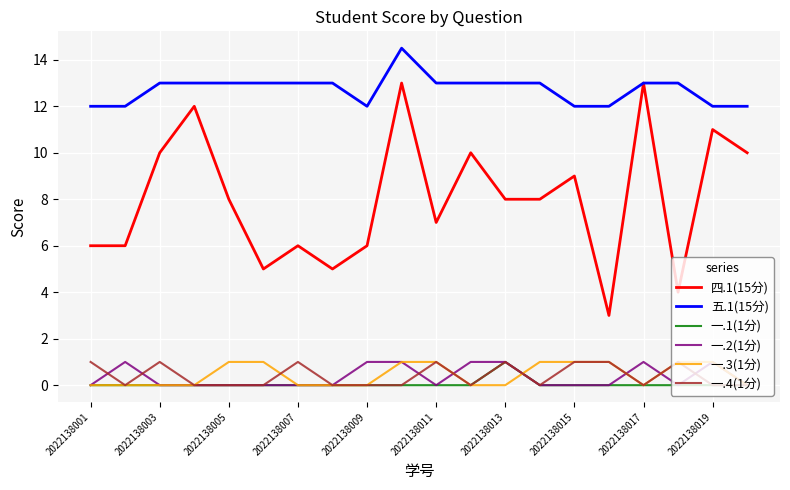

Which series has the widest spread of values?

四.1(15分)